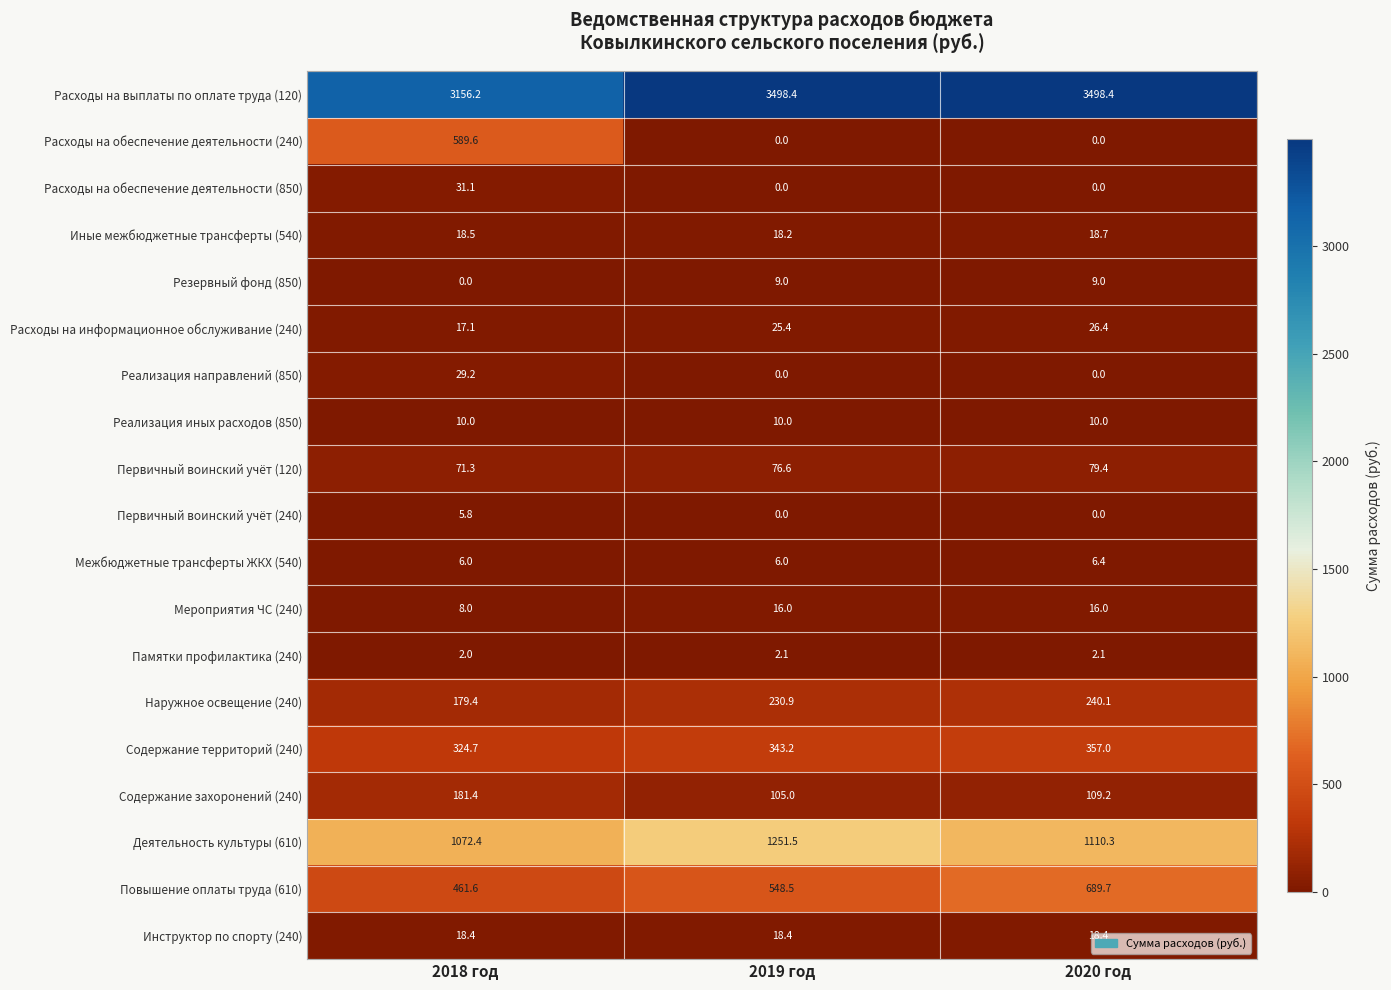

How many data points does each series have?

3